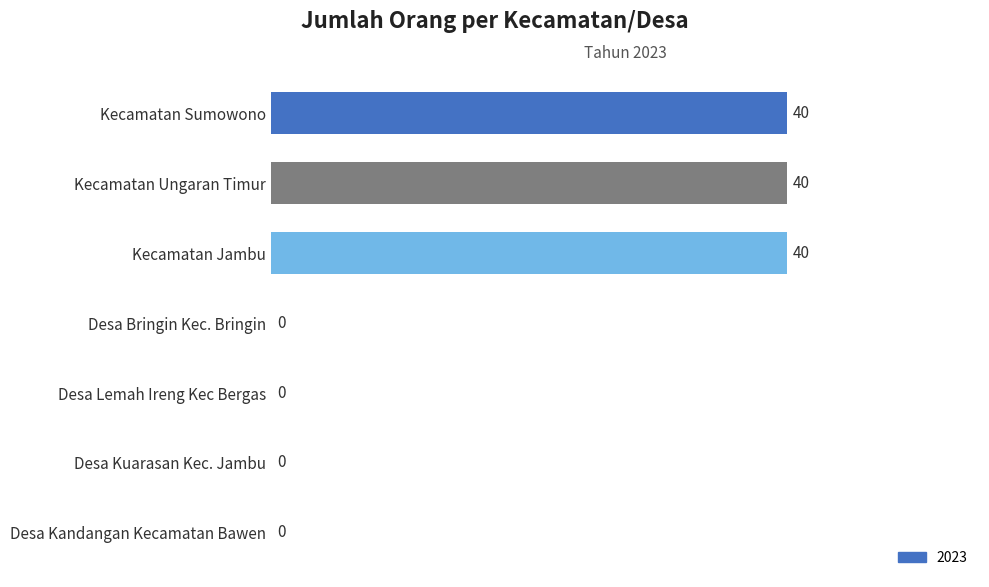

Is it true that the value at Desa Bringin Kec. Bringin is 0?

True